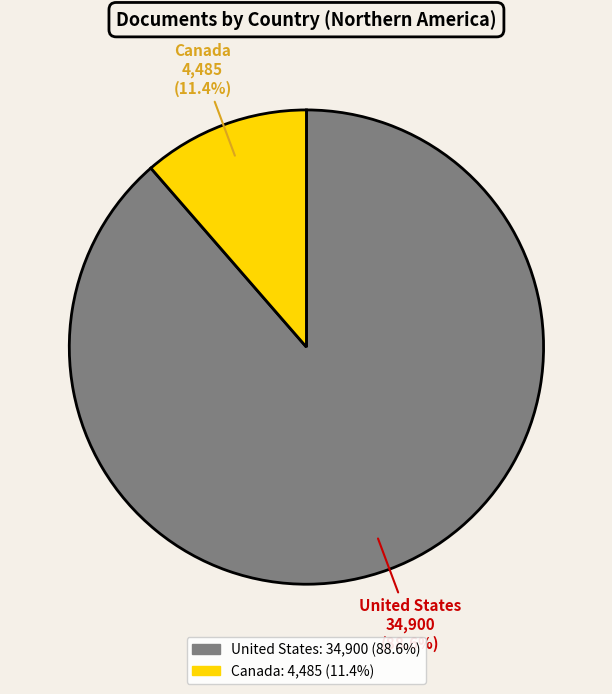

Which has a higher value, Canada or United States?

United States